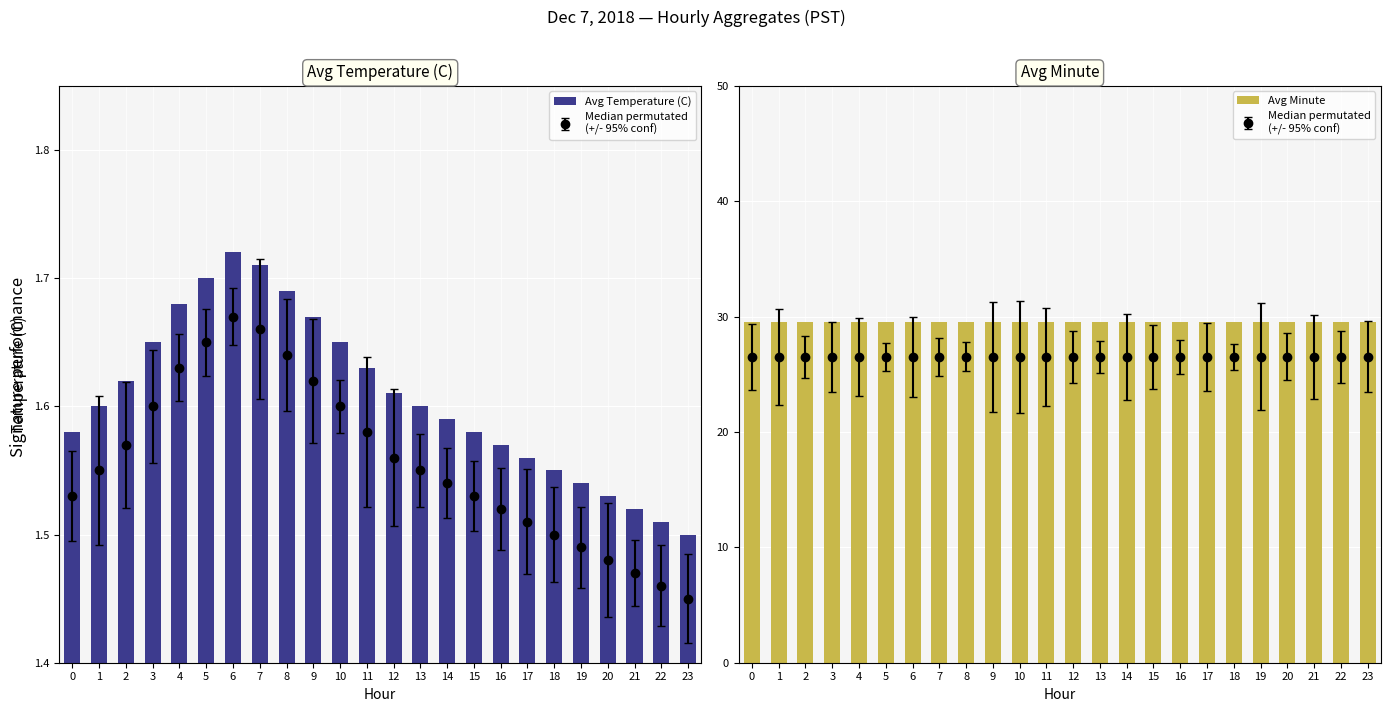

What value does the Avg Minute series have at 6?

29.5